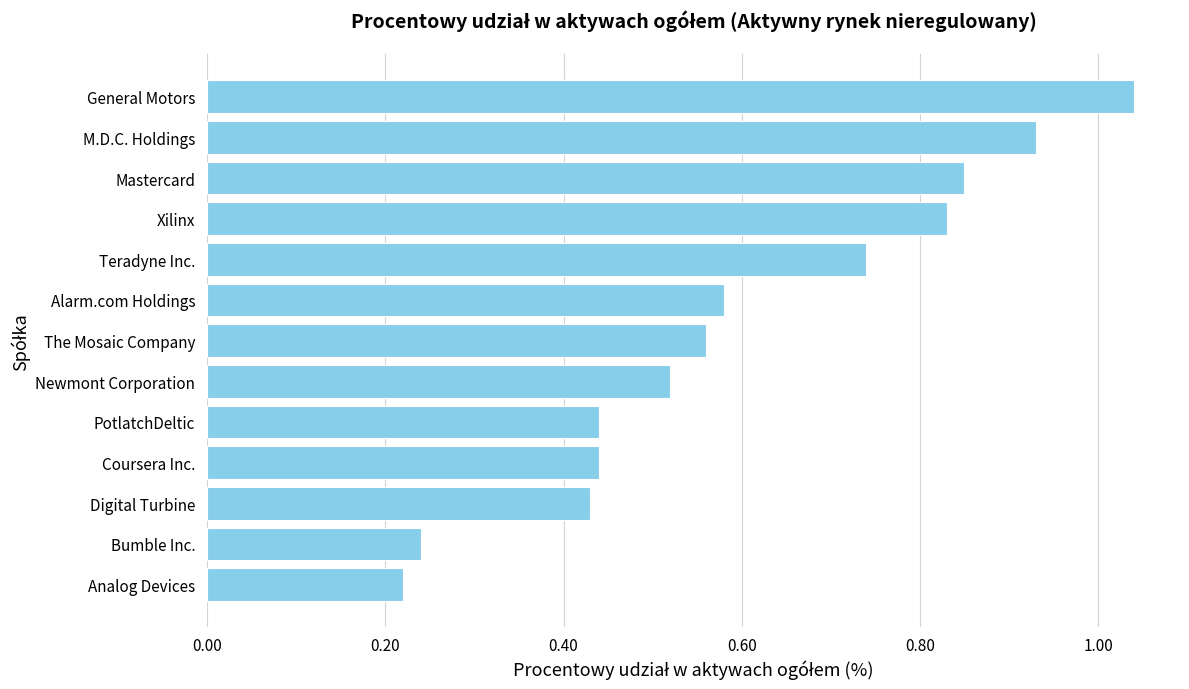

The value at Xilinx is 0.2. True or false?

False